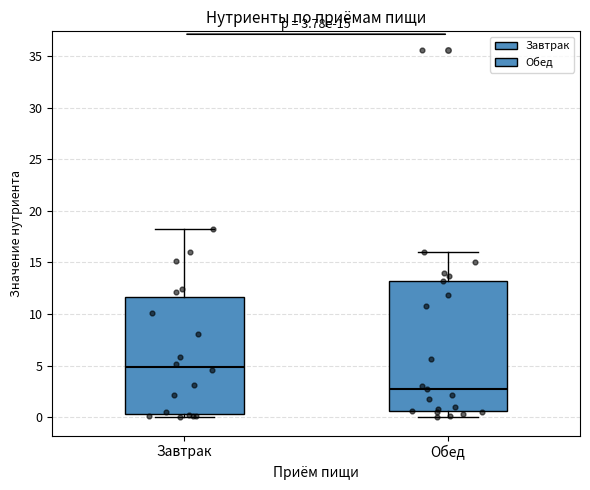

Which box is the tallest, from its lower edge to its upper edge?

Обед